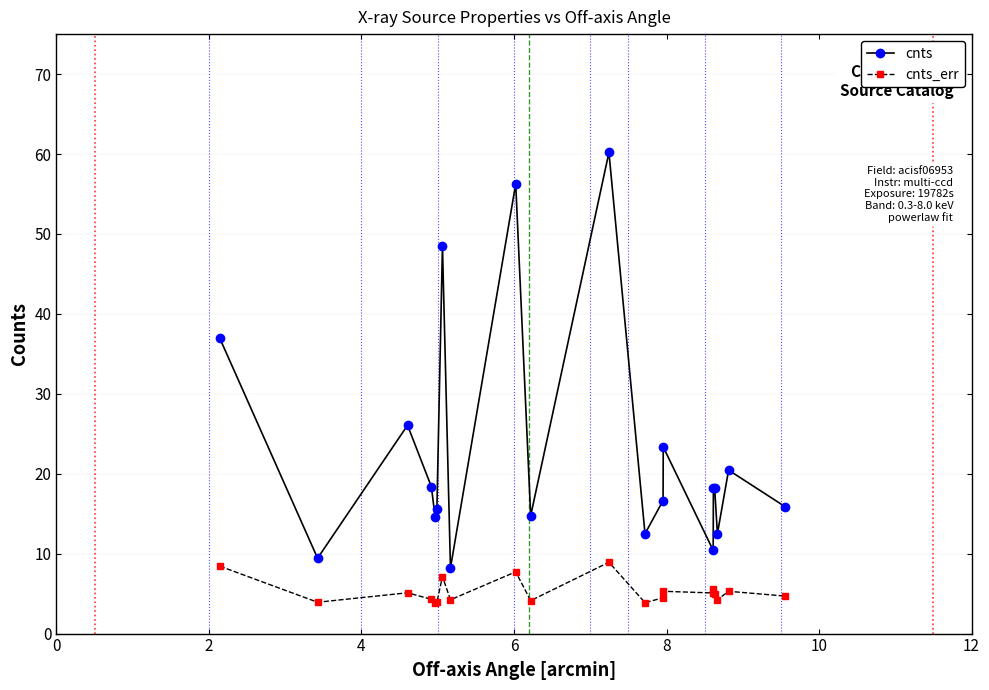

What is the value of the cnts point at the 3rd from the left?

26.1